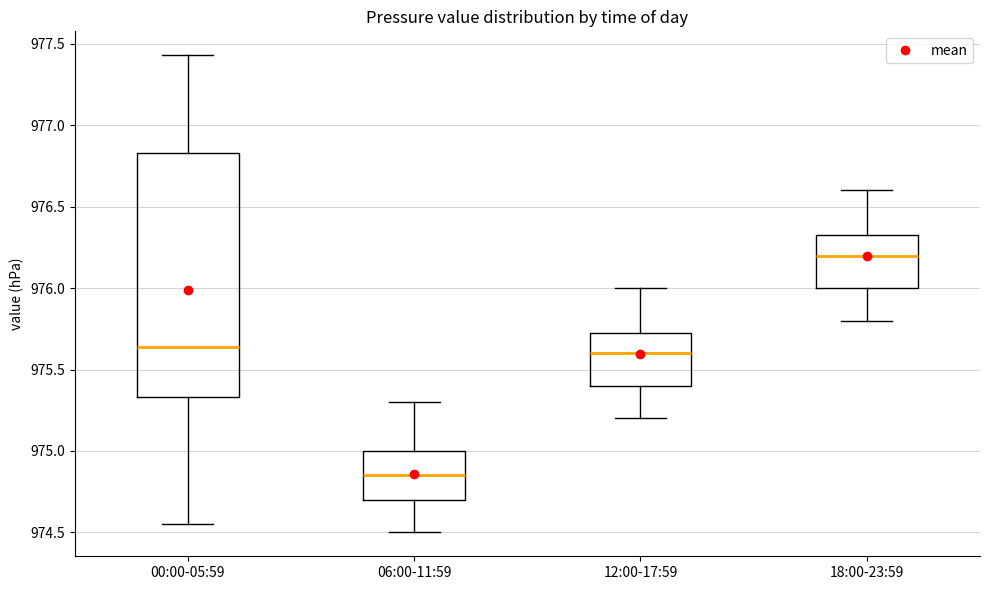

Comparing the boxes themselves (not the whiskers), which one is the tallest?

00:00-05:59